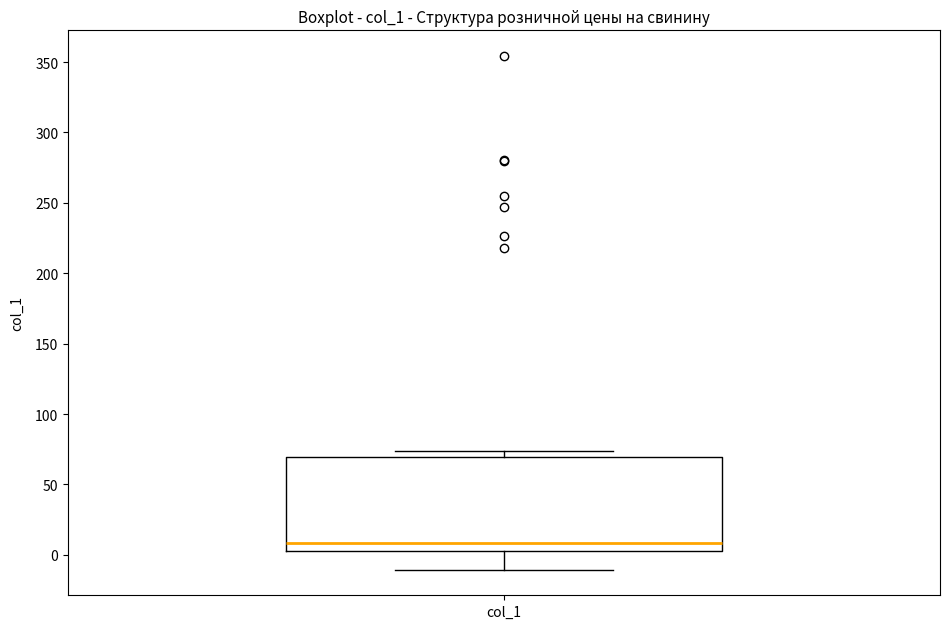

Where does the median line of the box for col_1 sit on the y-axis? The values are not printed on the chart, so give them approximately, as read against the axis.

10